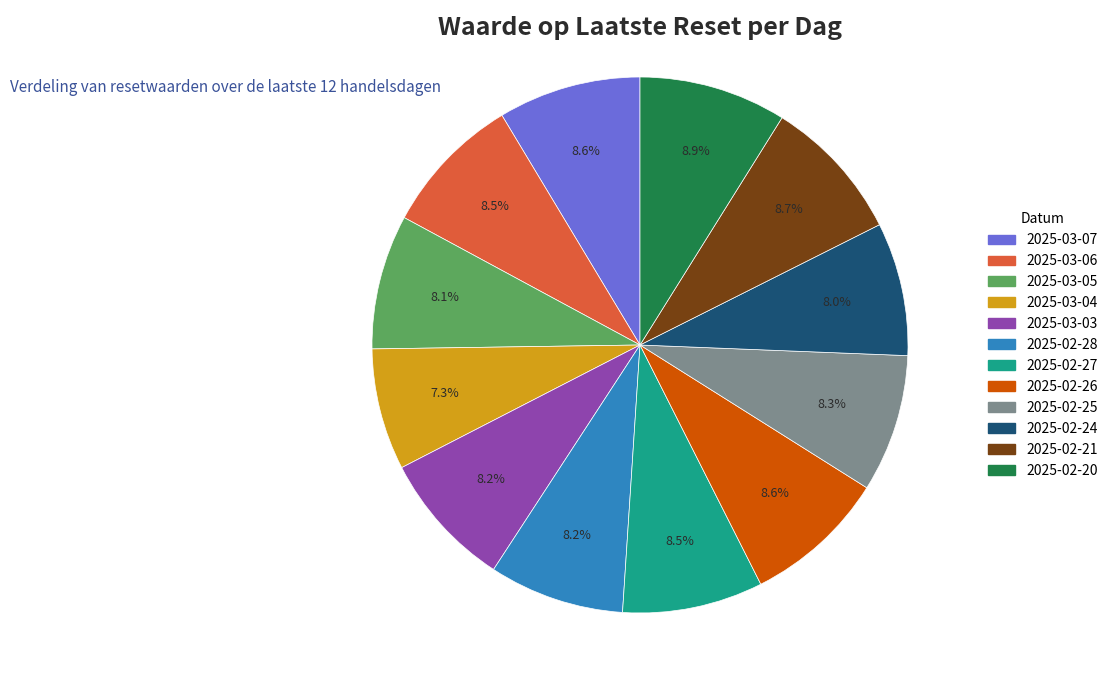

Does 2025-03-07 account for over 50% of the chart?

No